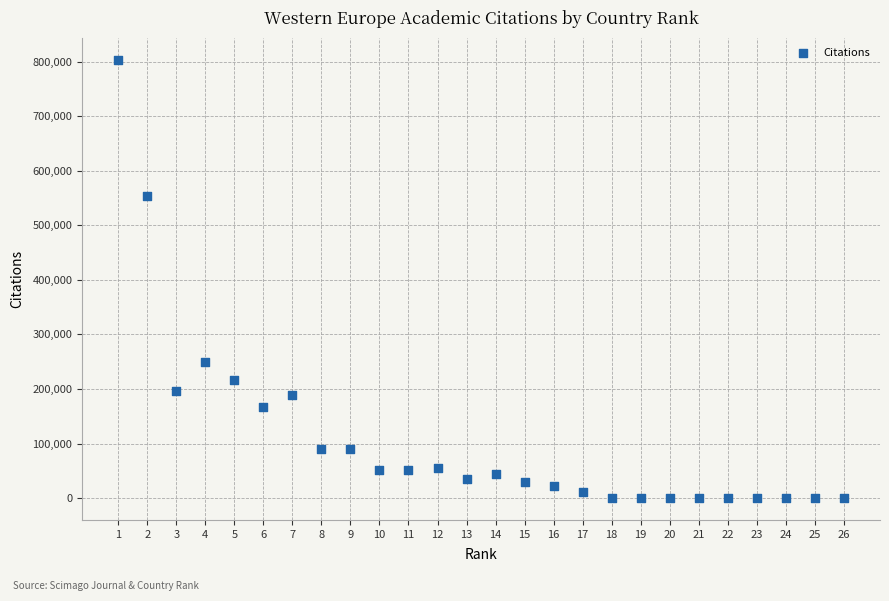

What is the range of Y values (max minus min)?

803552